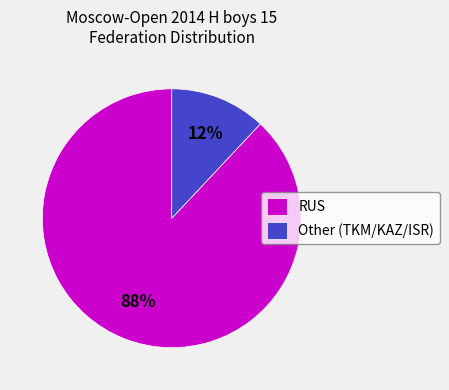

Is the sum of Other and RUS greater than half?

Yes